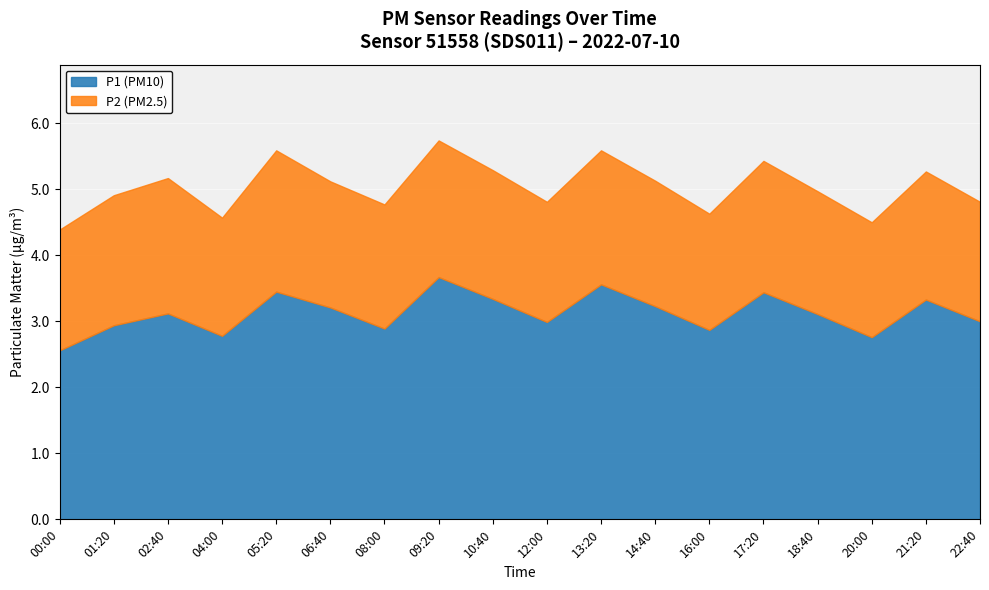

What is the average value of the P2 series?

1.9